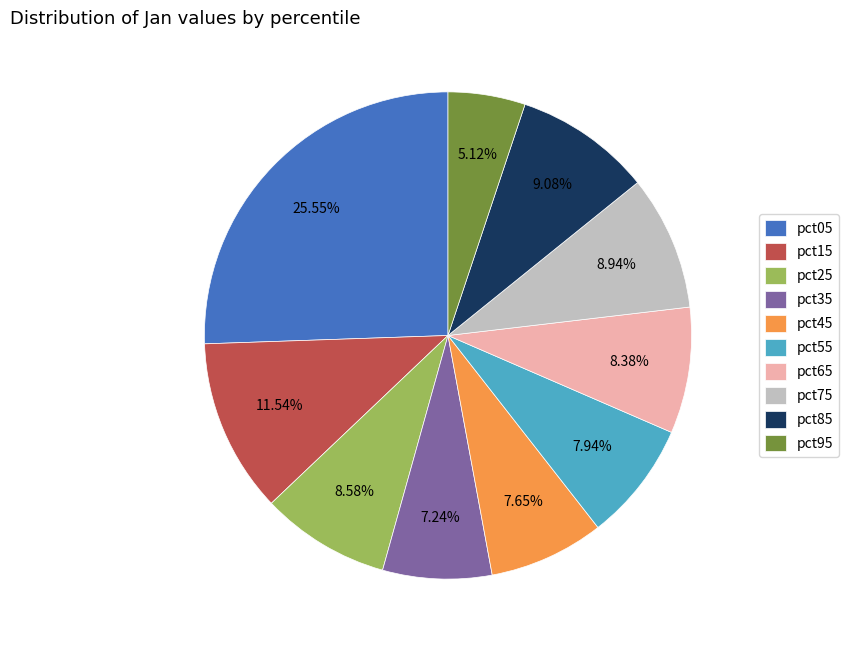

To the nearest percent, what is the combined percentage of pct55 and pct95?

13%